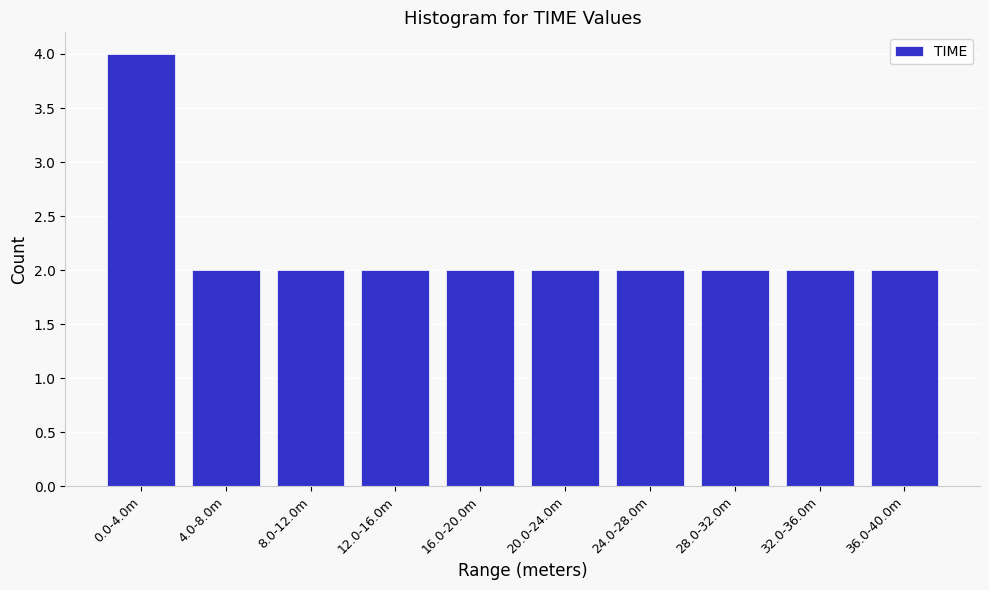

Reading right to left, list all the values displayed in this chart.

2	2	2	2	2	2	2	2	2	4